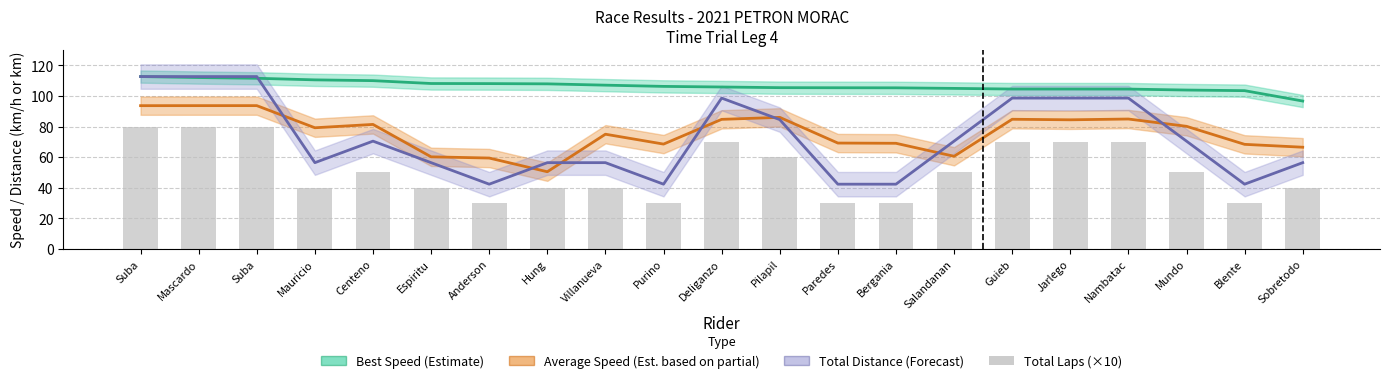

Reading left to right, what are all the values shown in this chart?

Best Speed (Estimate): Suba=112.7	Mascardo=112.0	Suba=111.6	Mauricio=110.5	Centeno=110.0	Espiritu=108.2	Anderson=108.1	Hung=107.9	Villanueva=107.1	Purino=106.3	Deliganzo=105.9	Pilapil=105.4	Paredes=105.4	Bergania=105.3	Salandanan=105.0	Guieb=104.5	Jarlego=104.5	Nambatac=104.5	Mundo=103.9	Blente=103.5	Sobretodo=96.7
Average Speed (Est. partial): Suba=93.6	Mascardo=93.7	Suba=93.7	Mauricio=79.2	Centeno=81.4	Espiritu=60.2	Anderson=59.4	Hung=50.4	Villanueva=75.0	Purino=68.5	Deliganzo=84.7	Pilapil=86.0	Paredes=69.2	Bergania=69.0	Salandanan=60.5	Guieb=84.8	Jarlego=84.4	Nambatac=84.9	Mundo=80.1	Blente=68.3	Sobretodo=66.5
Total Distance (Forecast): Suba=112.7	Mascardo=112.7	Suba=112.7	Mauricio=56.3	Centeno=70.4	Espiritu=56.3	Anderson=42.3	Hung=56.3	Villanueva=56.3	Purino=42.3	Deliganzo=98.6	Pilapil=84.5	Paredes=42.3	Bergania=42.3	Salandanan=70.4	Guieb=98.6	Jarlego=98.6	Nambatac=98.6	Mundo=70.4	Blente=42.3	Sobretodo=56.3
Total Laps (×10): Suba=80.0	Mascardo=80.0	Suba=80.0	Mauricio=40.0	Centeno=50.0	Espiritu=40.0	Anderson=30.0	Hung=40.0	Villanueva=40.0	Purino=30.0	Deliganzo=70.0	Pilapil=60.0	Paredes=30.0	Bergania=30.0	Salandanan=50.0	Guieb=70.0	Jarlego=70.0	Nambatac=70.0	Mundo=50.0	Blente=30.0	Sobretodo=40.0